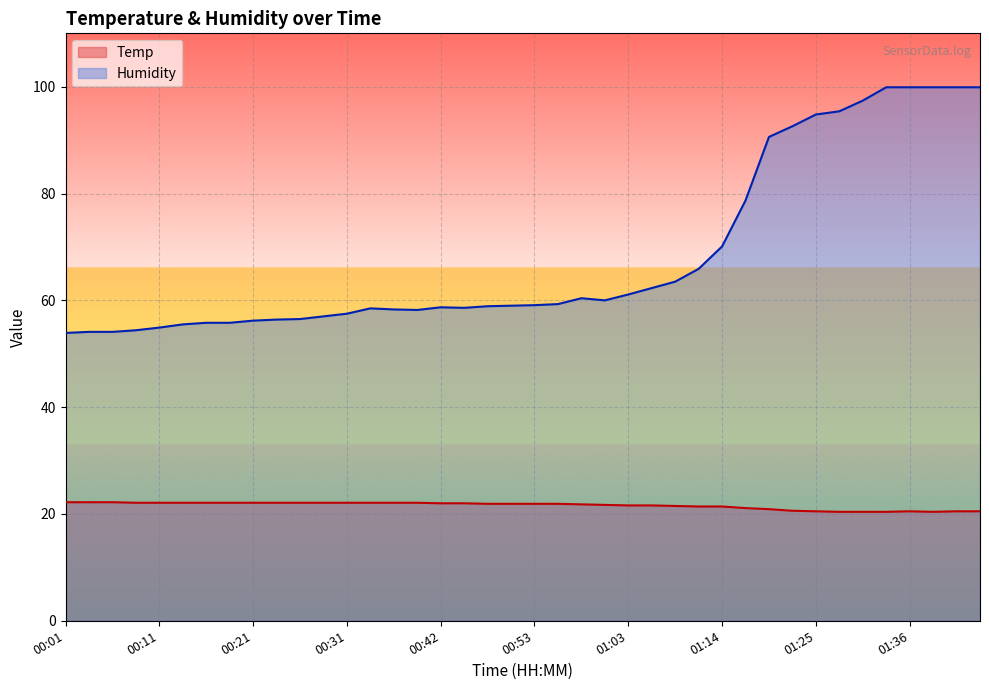

At which category is the sum across all series the highest?

01:36